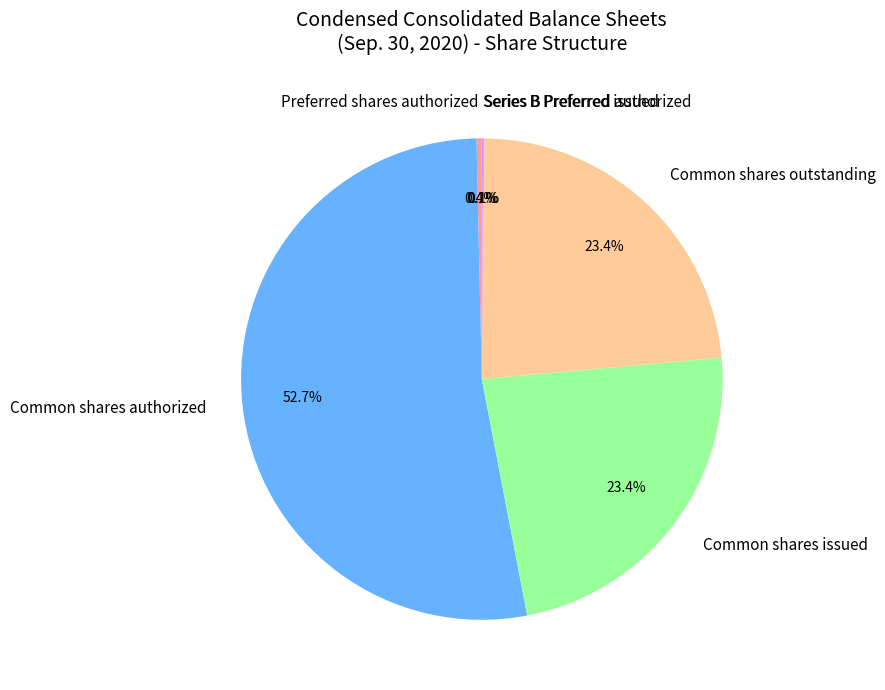

What percentage do Common shares issued and Preferred shares authorized together represent?

23.8%